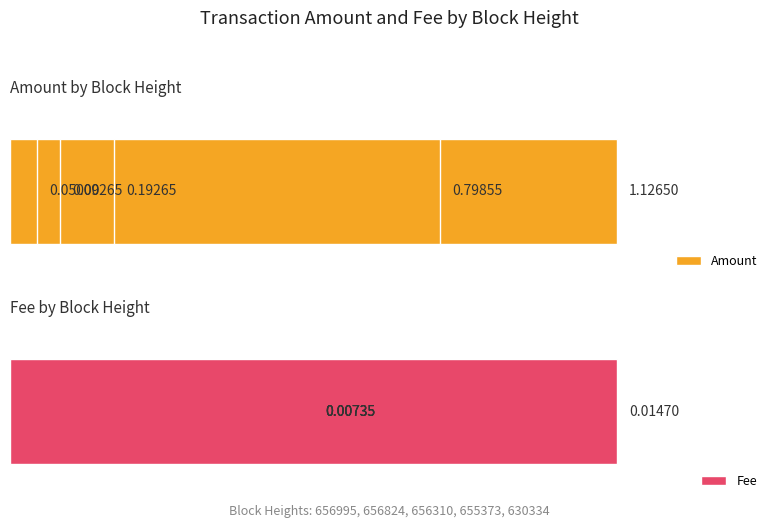

Rank the series by their maximum value, from highest to lowest.

Amount, Fee